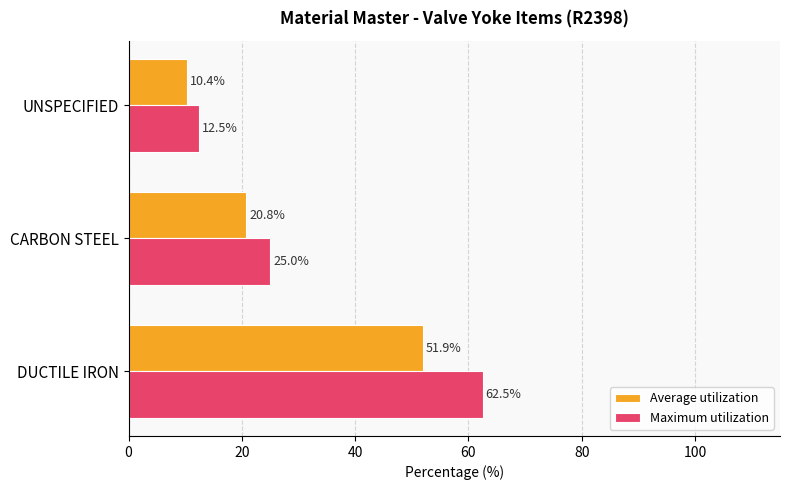

Which series has the largest range (max minus min)?

Maximum utilization